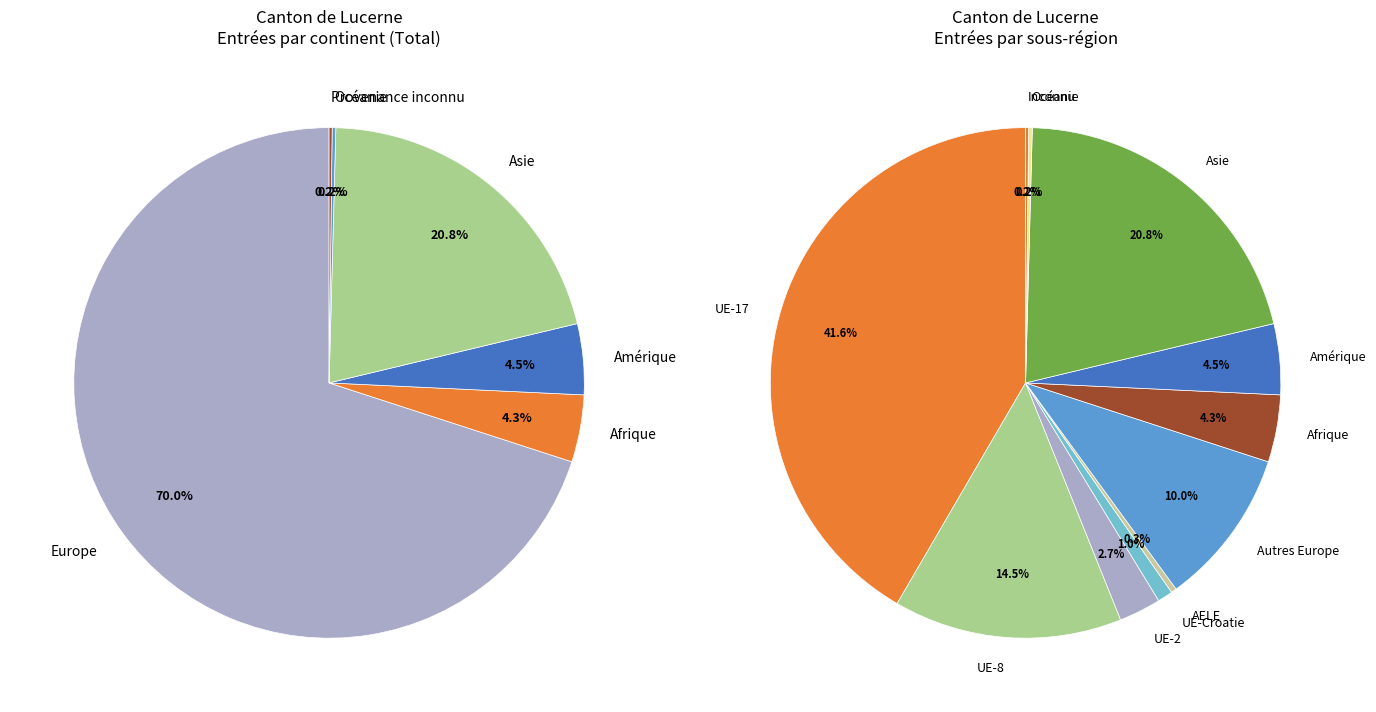

Which category has the smallest portion of the pie?

Provenance inconnu